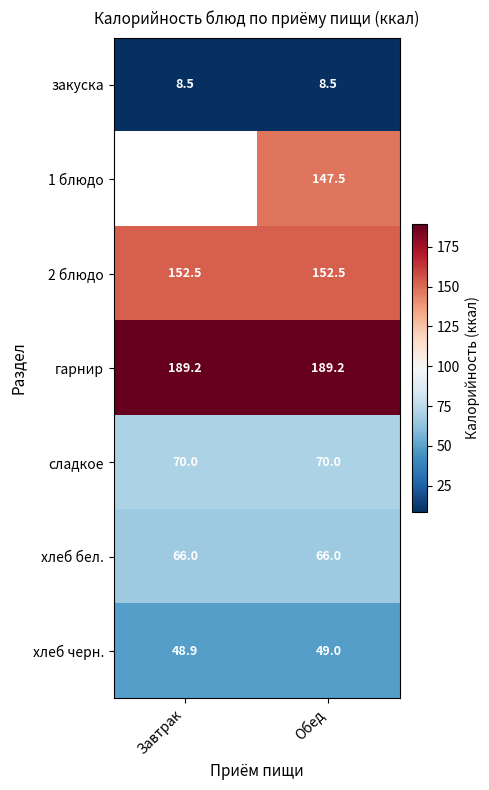

The 1 блюдо series shows 147.5 at Обед. True or false?

True